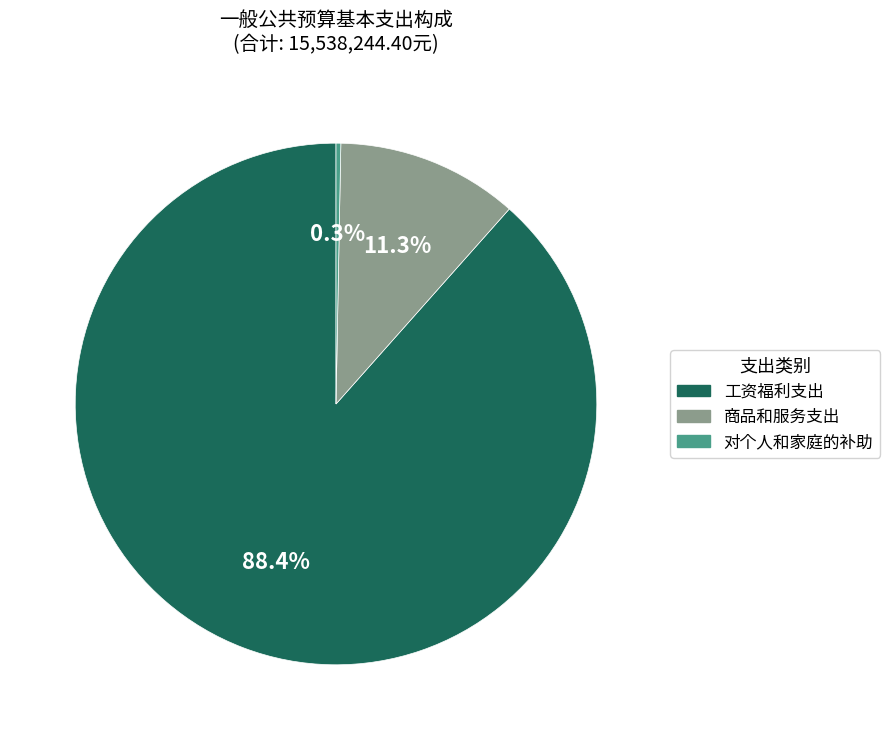

To the nearest percent, what is the difference between the 工资福利支出 and 商品和服务支出 slice percentages?

77%